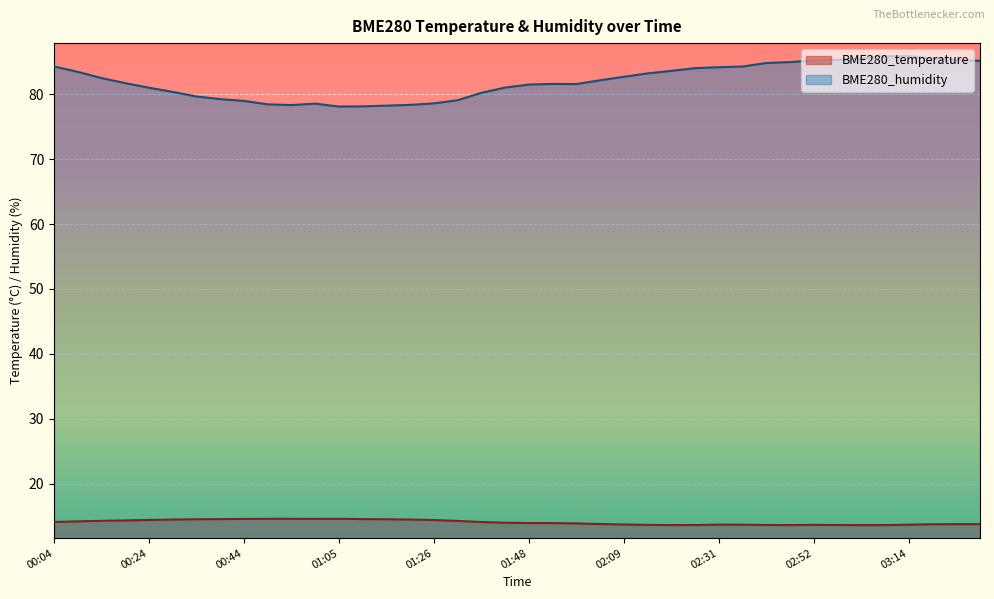

What is the smallest value displayed?

13.6